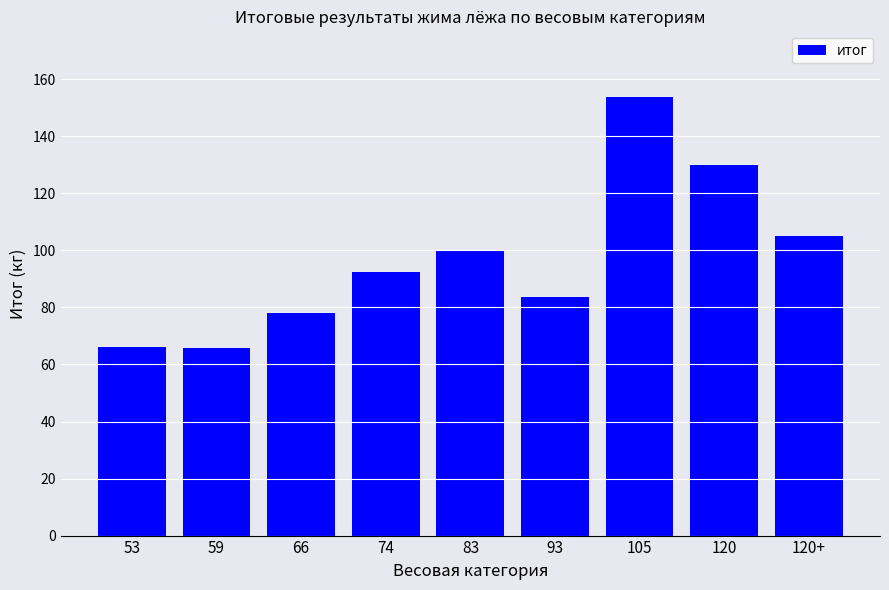

What is the minimum value shown in the chart?

65.6